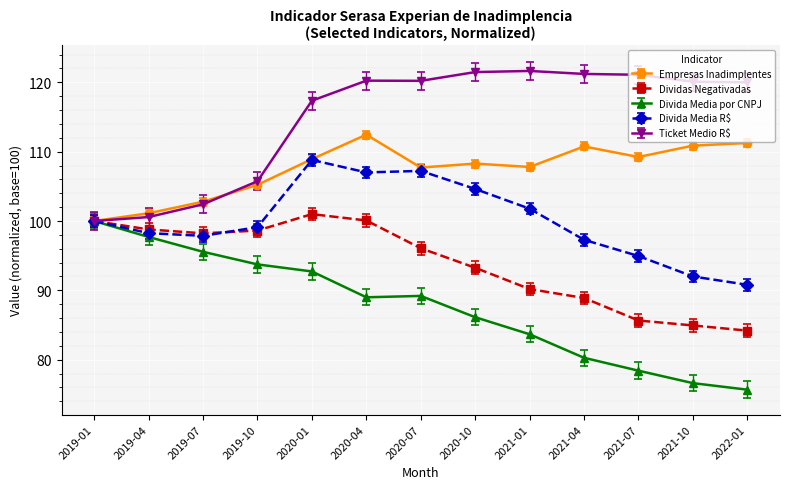

Which series has the largest total across all categories?

Ticket Medio R$